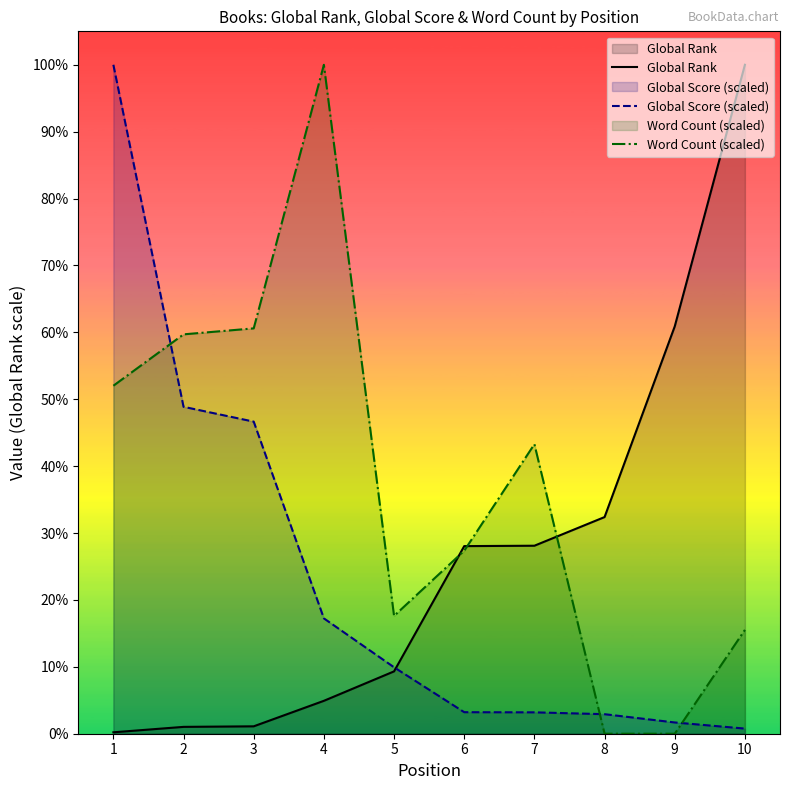

How many distinct data groups are displayed?

3